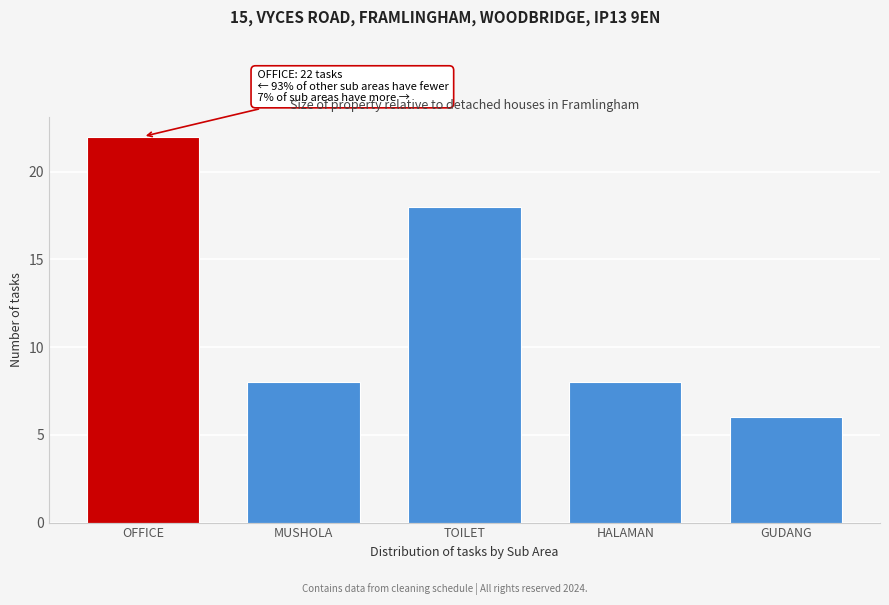

Reading left to right, transcribe all the data shown in this chart.

22	8	18	8	6